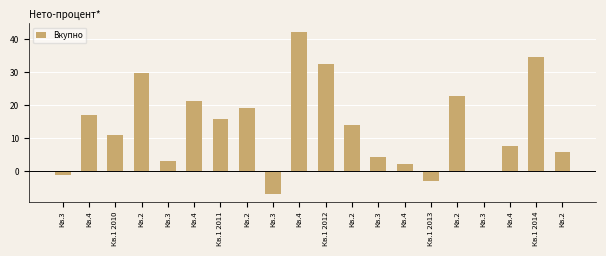

The chart shows a value of 18.0 at Кв.4. True or false?

False